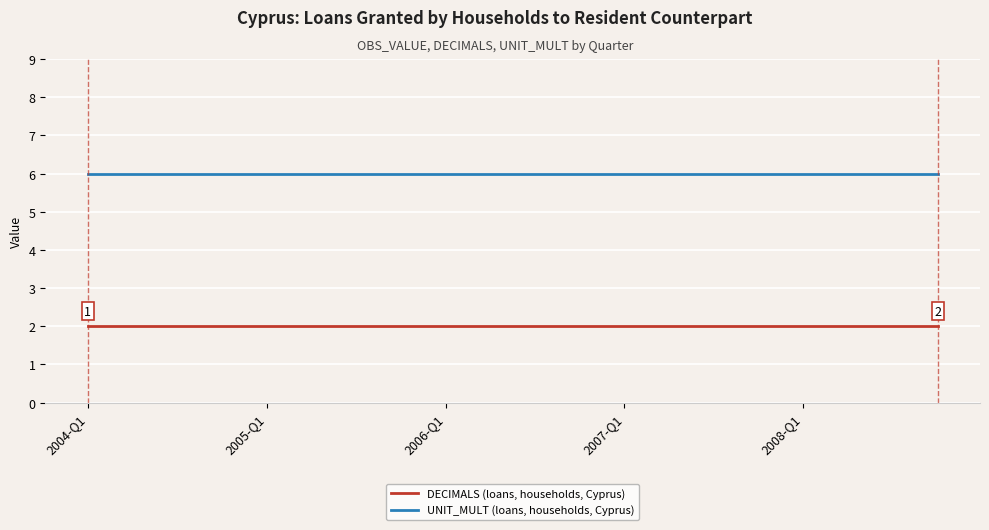

True or false: DECIMALS (loans, households, Cyprus) and UNIT_MULT (loans, households, Cyprus) cross at least once.

False